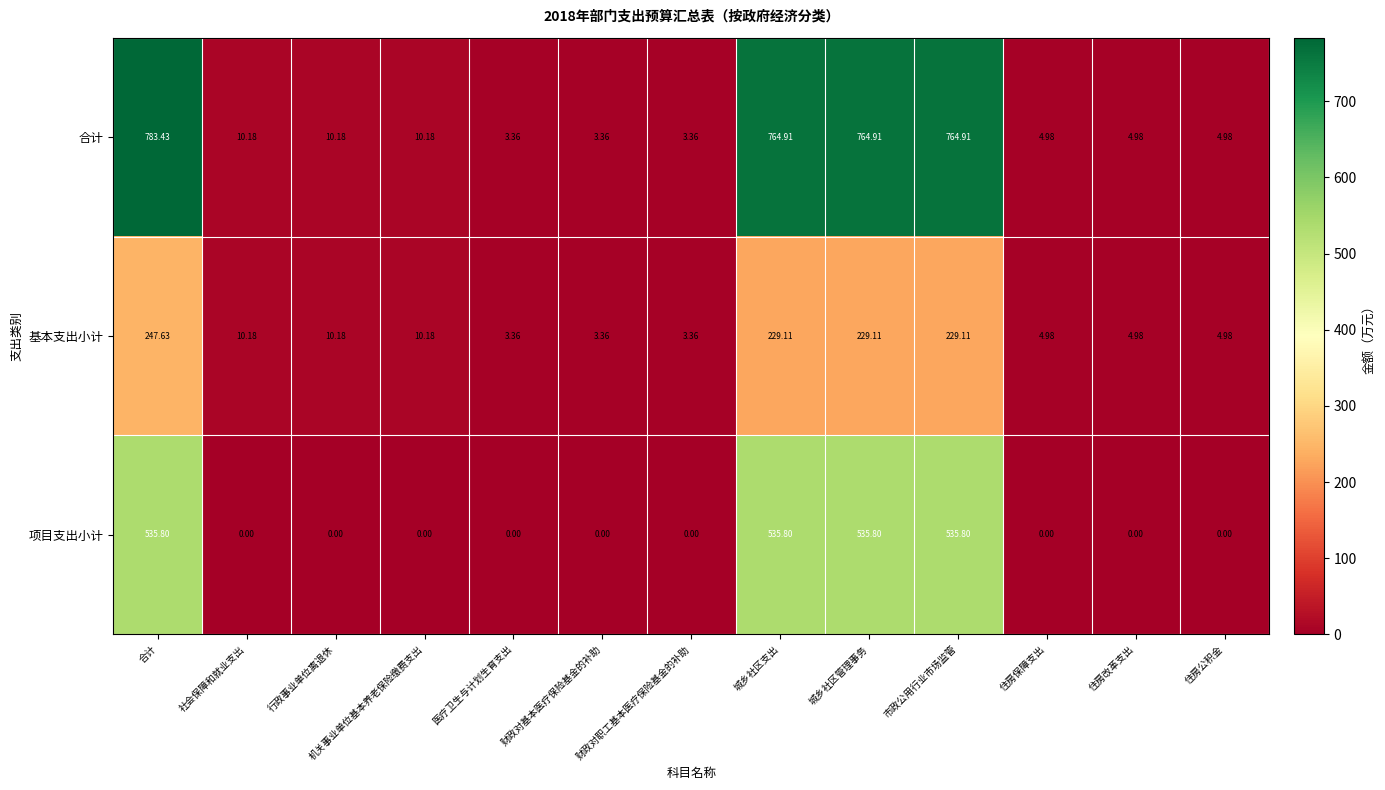

At which label does 合计 first exceed 10?

合计